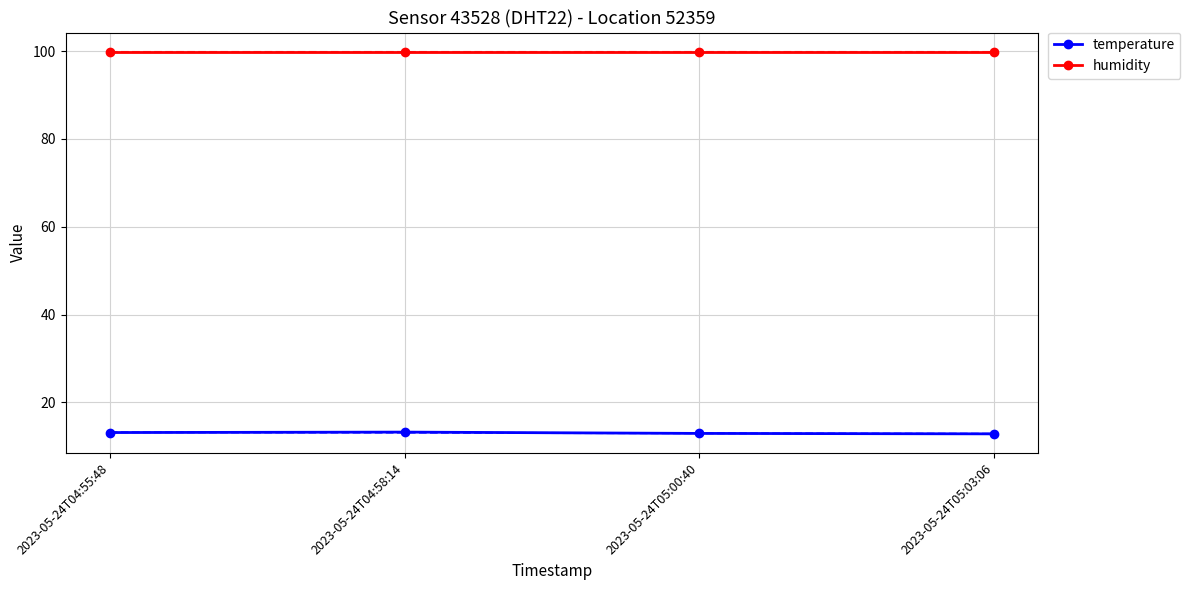

Which series has the largest range (max minus min)?

temperature